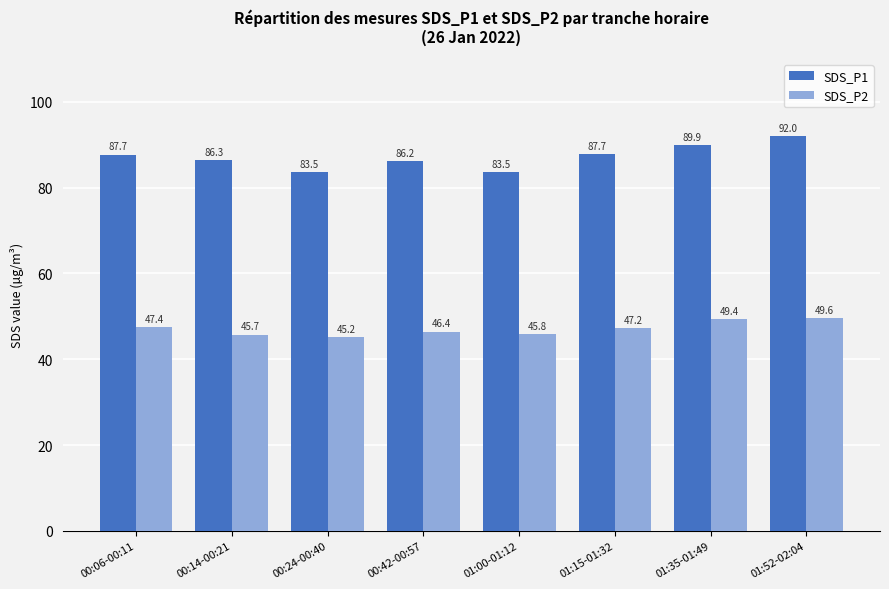

How many groups of bars are there?

8